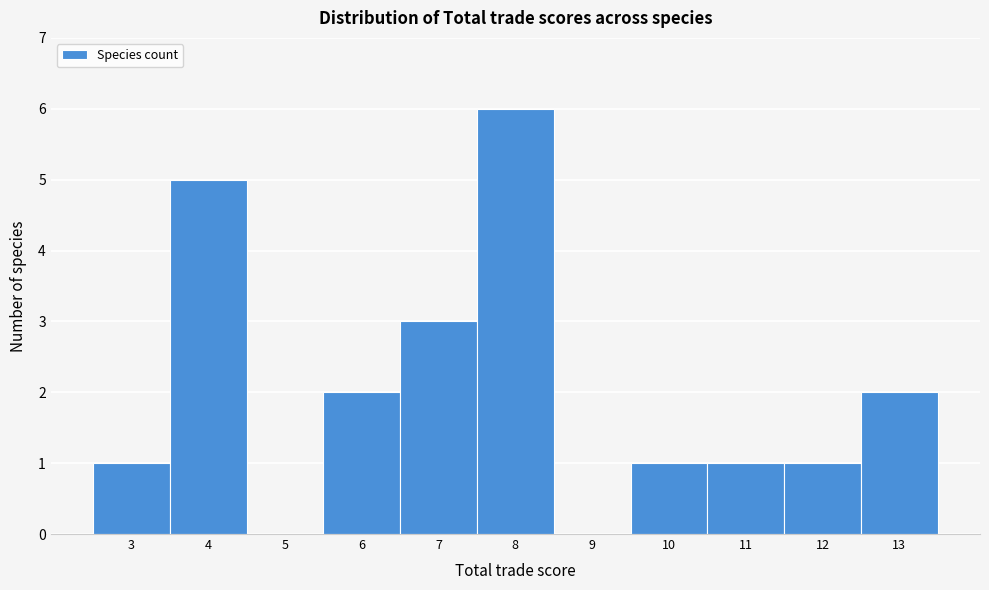

Reading left to right, list every bar in this chart as the range it spans on the x-axis followed by its height. The values are not printed on the chart, so give them approximately, as read against the axis.

2.5 to 3.5: 1
3.5 to 4.5: 5
4.5 to 5.5: 0
5.5 to 6.5: 2
6.5 to 7.5: 3
7.5 to 8.5: 6
8.5 to 9.5: 0
9.5 to 10.5: 1
10.5 to 11.5: 1
11.5 to 12.5: 1
12.5 to 13.5: 2